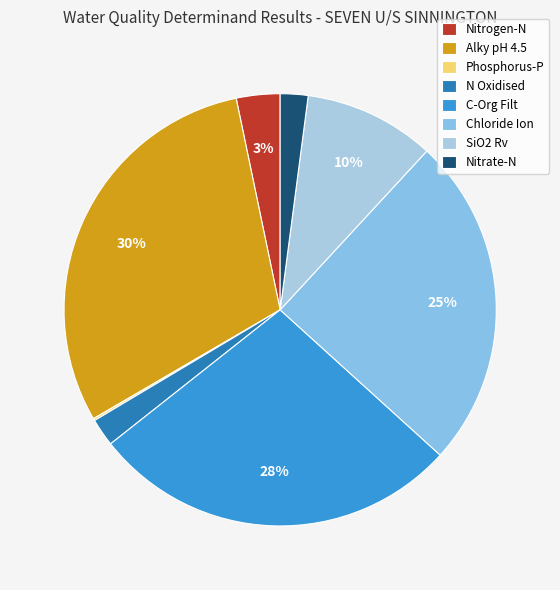

What is the total percentage of Phosphorus-P and Nitrogen-N?

3.4%